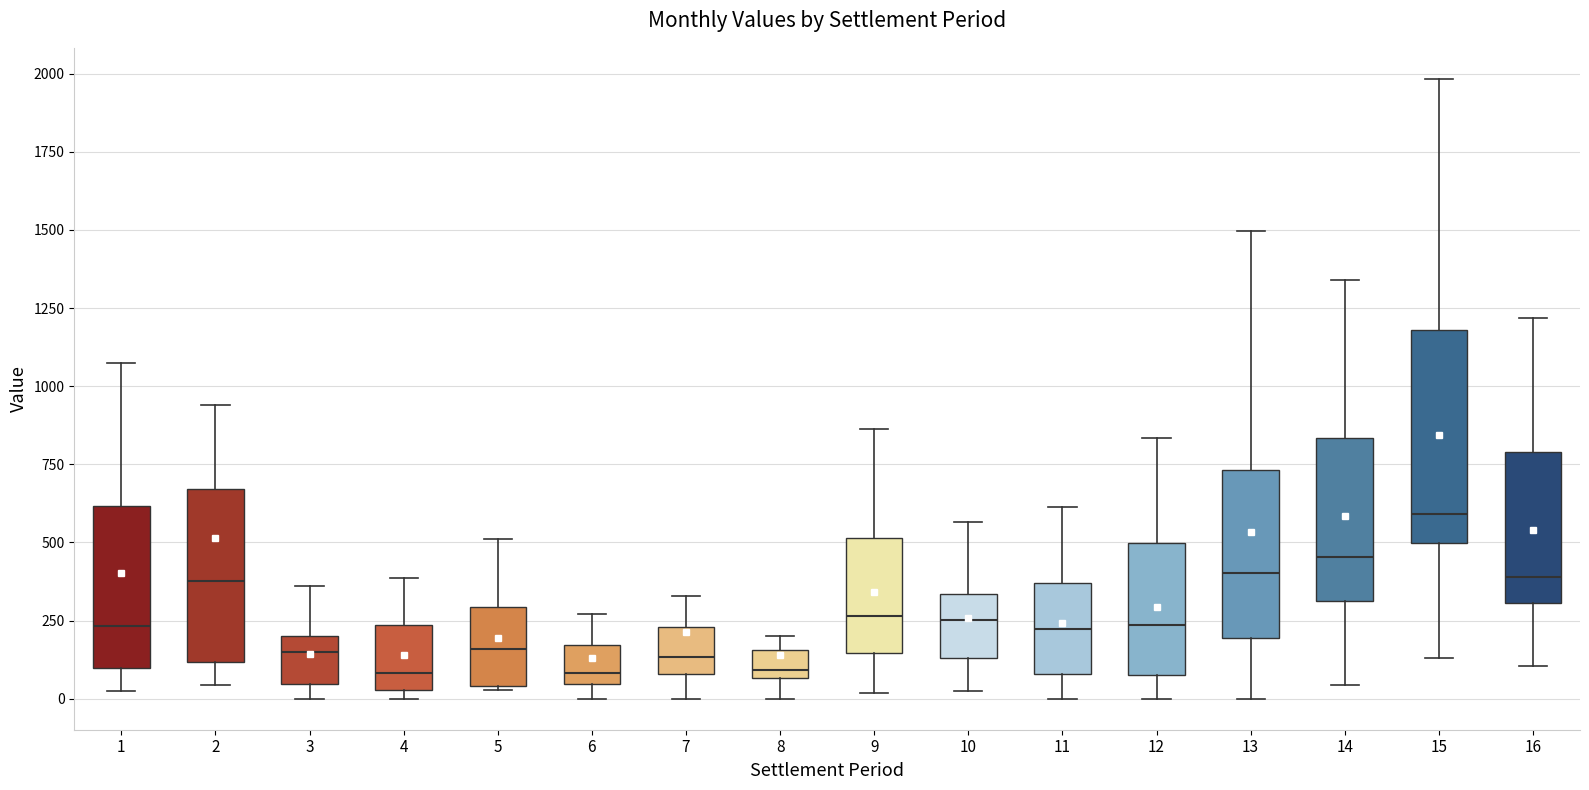

Reading left to right, transcribe this box plot: for each box, give where its median line is, the range the box spans, and where its two whiskers end, as read against the y-axis. The values are not printed on the chart, so give them approximately, as read against the axis.

1: median 250, box 100 to 600, whiskers 0 to 1100
2: median 400, box 100 to 650, whiskers 50 to 950
3: median 150, box 50 to 200, whiskers 0 to 350
4: median 100, box 50 to 250, whiskers 0 to 400
5: median 150, box 50 to 300, whiskers 50 to 500
6: median 100, box 50 to 150, whiskers 0 to 250
7: median 150, box 100 to 250, whiskers 0 to 350
8: median 100, box 50 to 150, whiskers 0 to 200
9: median 250, box 150 to 500, whiskers 0 to 850
10: median 250, box 150 to 350, whiskers 0 to 550
11: median 200, box 100 to 350, whiskers 0 to 600
12: median 250, box 50 to 500, whiskers 0 to 850
13: median 400, box 200 to 750, whiskers 0 to 1500
14: median 450, box 300 to 850, whiskers 50 to 1350
15: median 600, box 500 to 1200, whiskers 150 to 2000
16: median 400, box 300 to 800, whiskers 100 to 1200